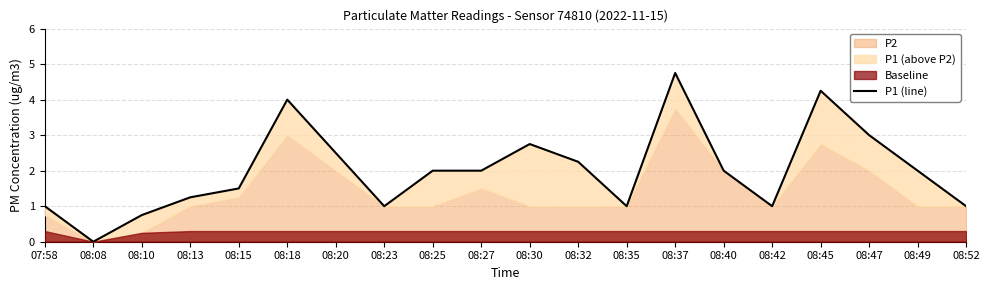

How many points are higher than both their immediate neighbors (excluding endpoints)?

4